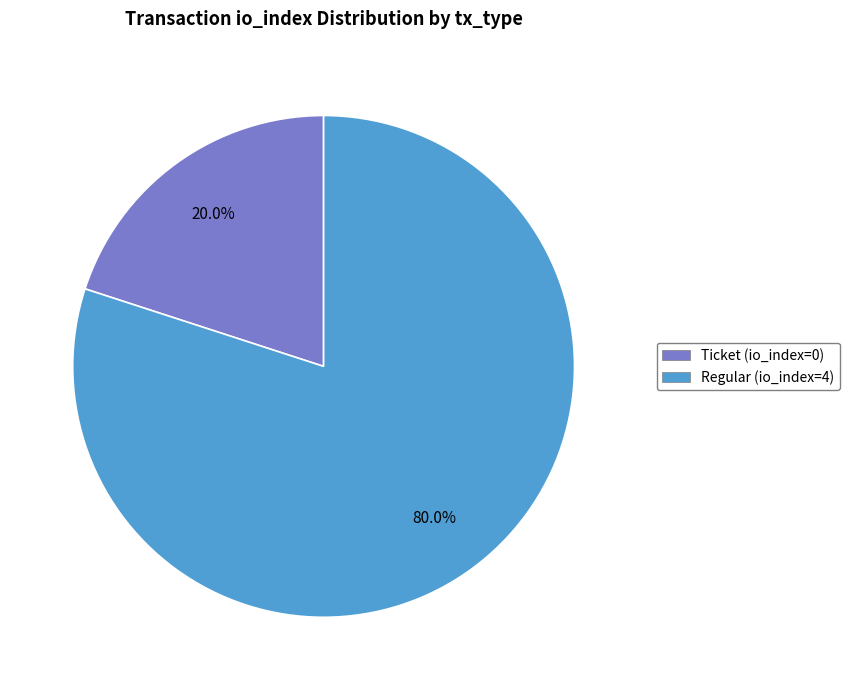

Do Regular (io_index=4) and Ticket (io_index=0) together represent more than half of the pie?

Yes